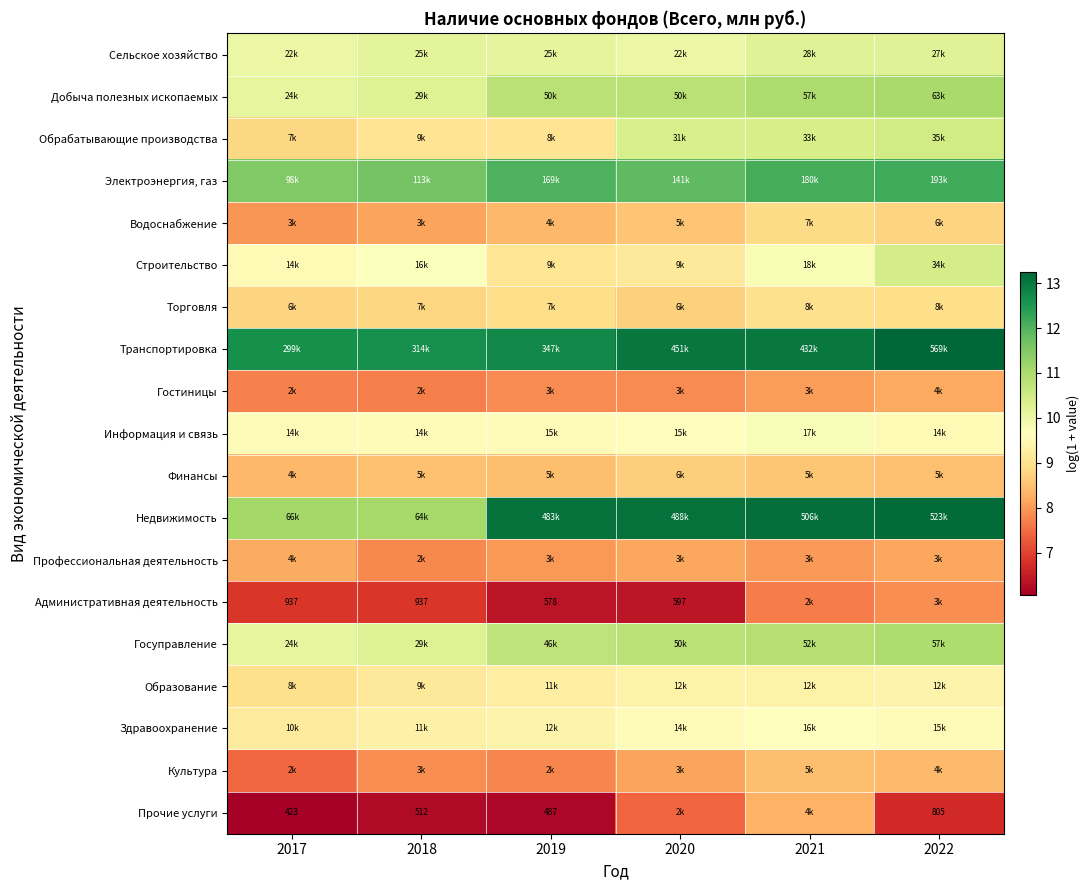

Is it true that Профессиональная деятельность equals 11.5 at 2021?

False